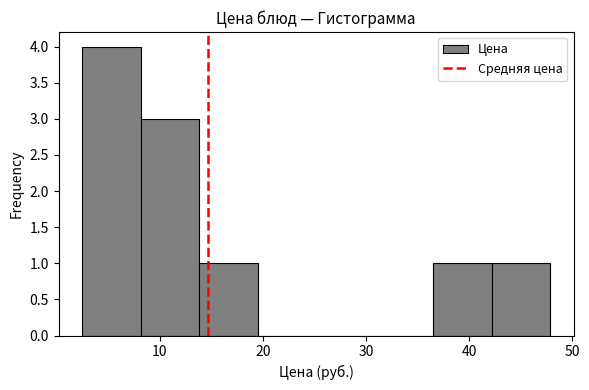

Reading left to right, list every bar in this chart as the range it spans on the x-axis followed by its height. Neither the bar edges nor the heights are printed on the chart, so give them approximately, as read against the axes.

2 to 8: 4
8 to 14: 3
14 to 20: 1
20 to 25: 0
25 to 31: 0
31 to 37: 0
37 to 42: 1
42 to 48: 1